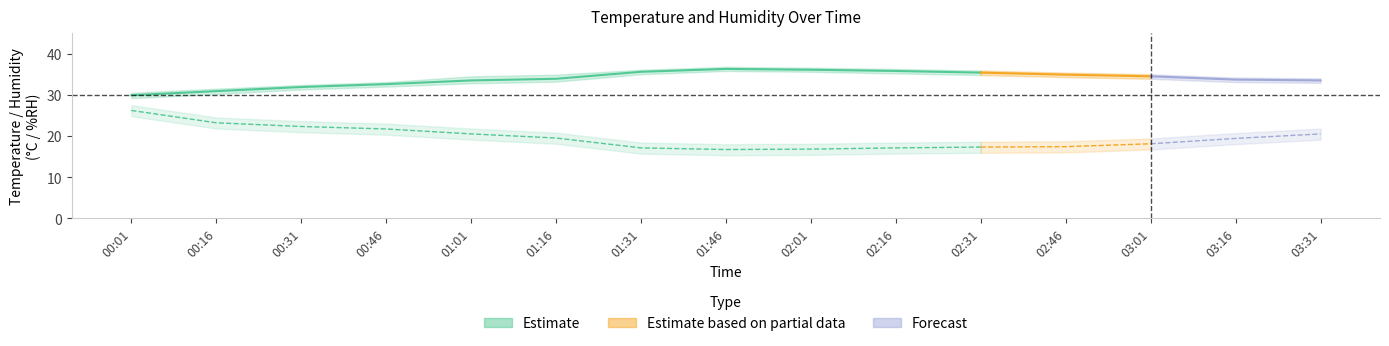

Reading left to right, transcribe all the data shown in this chart.

temperature: 29.9	30.9	31.9	32.6	33.5	33.9	35.6	36.3	36.1	35.8	35.4	34.9	34.5	33.7	33.5
temperature_upper: 30.5	31.5	32.4	33.1	34.5	34.9	36.1	36.8	36.6	36.3	35.9	35.4	35.0	34.2	34.0
temperature_lower: 29.2	30.2	31.3	32.0	32.8	33.2	35.0	35.8	35.6	35.2	34.8	34.3	33.9	33.1	32.9
humidity: 26.2	23.2	22.3	21.7	20.5	19.5	17.1	16.7	16.8	17.1	17.3	17.4	18.1	19.4	20.5
humidity_upper: 27.5	24.5	23.6	23.0	21.8	20.8	18.4	18.0	18.1	18.4	18.6	18.7	19.4	20.7	21.8
humidity_lower: 24.8	21.8	20.9	20.3	19.1	18.1	15.7	15.3	15.4	15.7	15.9	16.0	16.7	18.0	19.1